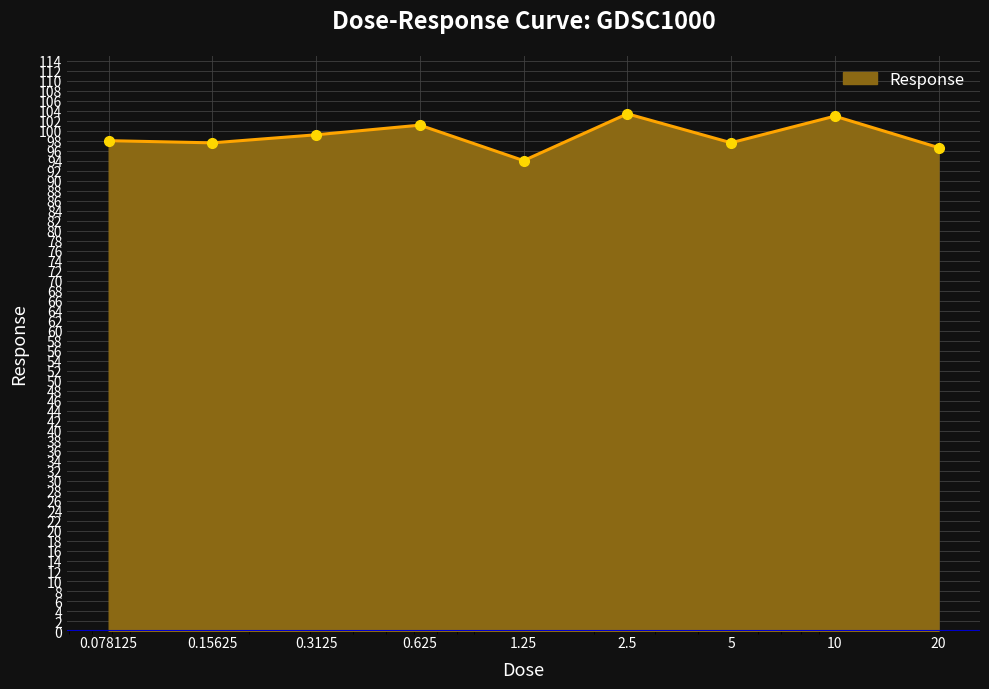

What is the smallest value displayed?

94.0